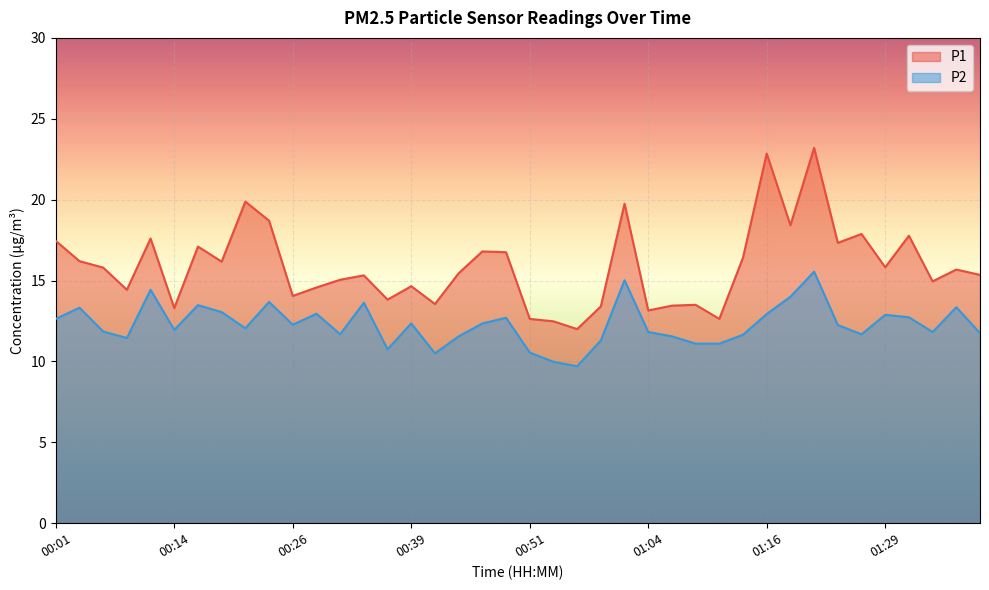

At which label is P1 closest to 17?

00:16